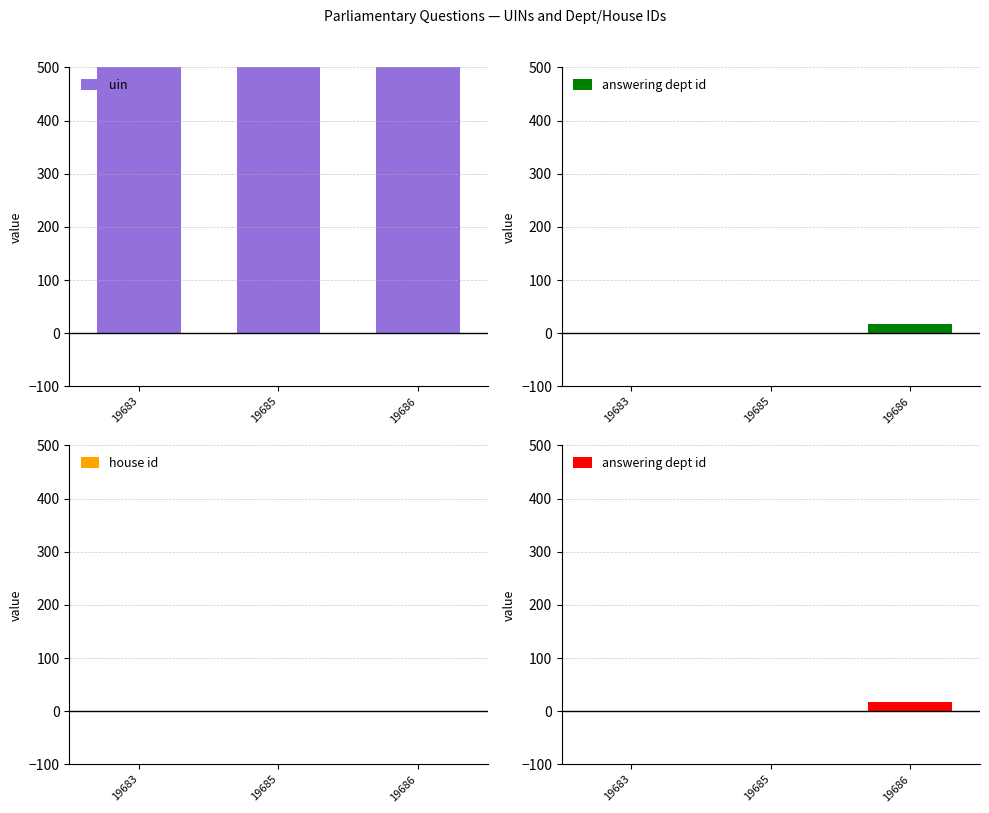

What is the value of the answering dept id bar at the 3rd from the left?

17